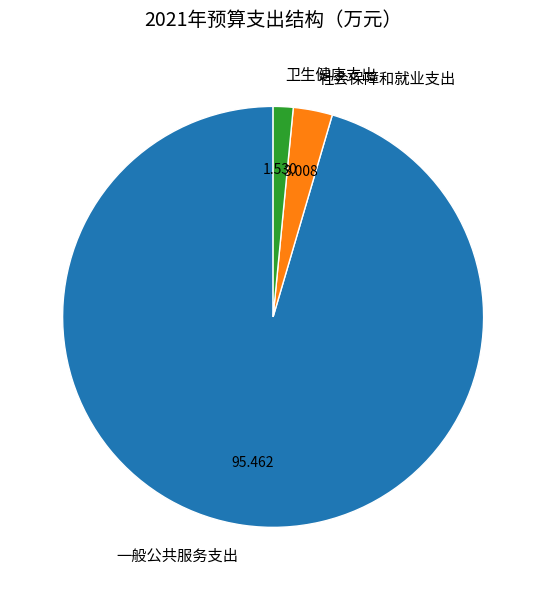

Is the sum of 一般公共服务支出 and 社会保障和就业支出 greater than half?

Yes